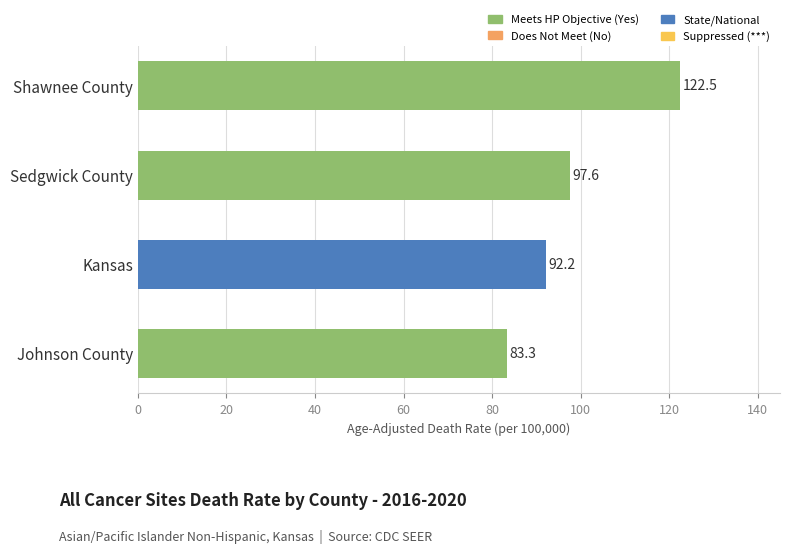

Which label corresponds to the largest value in the chart?

Shawnee County